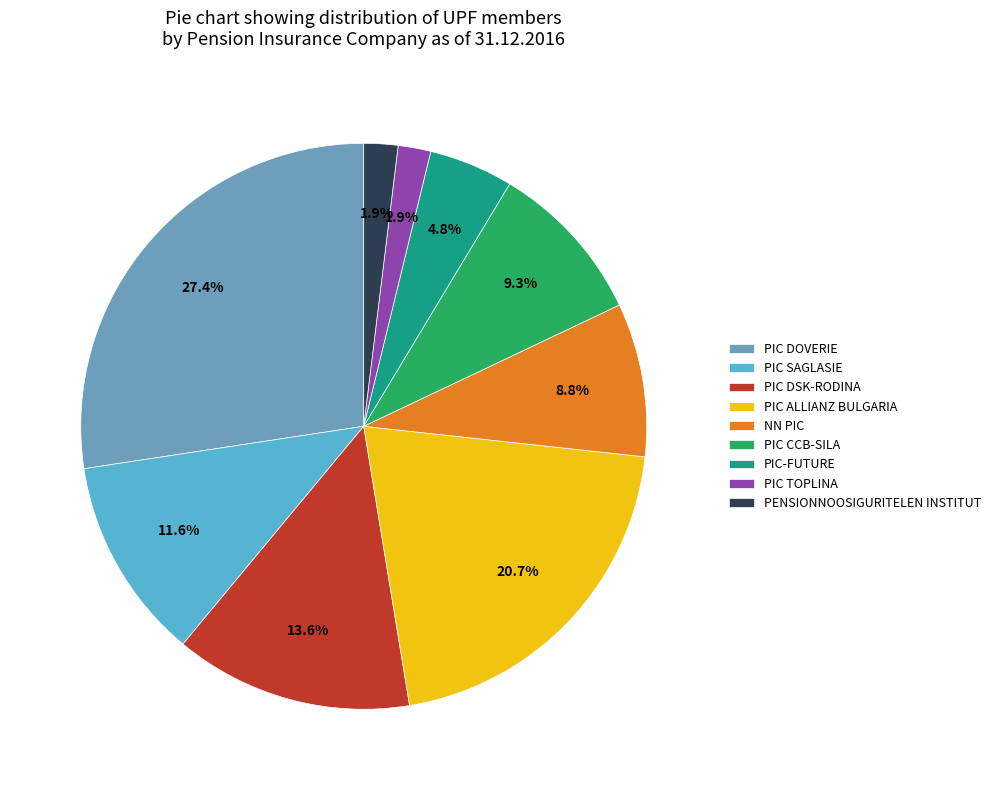

Which category has the smallest portion of the pie?

PIC TOPLINA